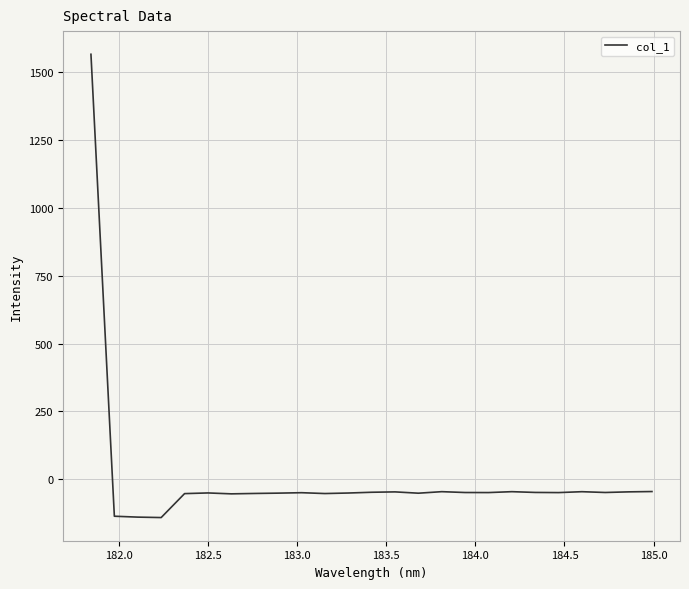

How many series are shown in this chart?

1